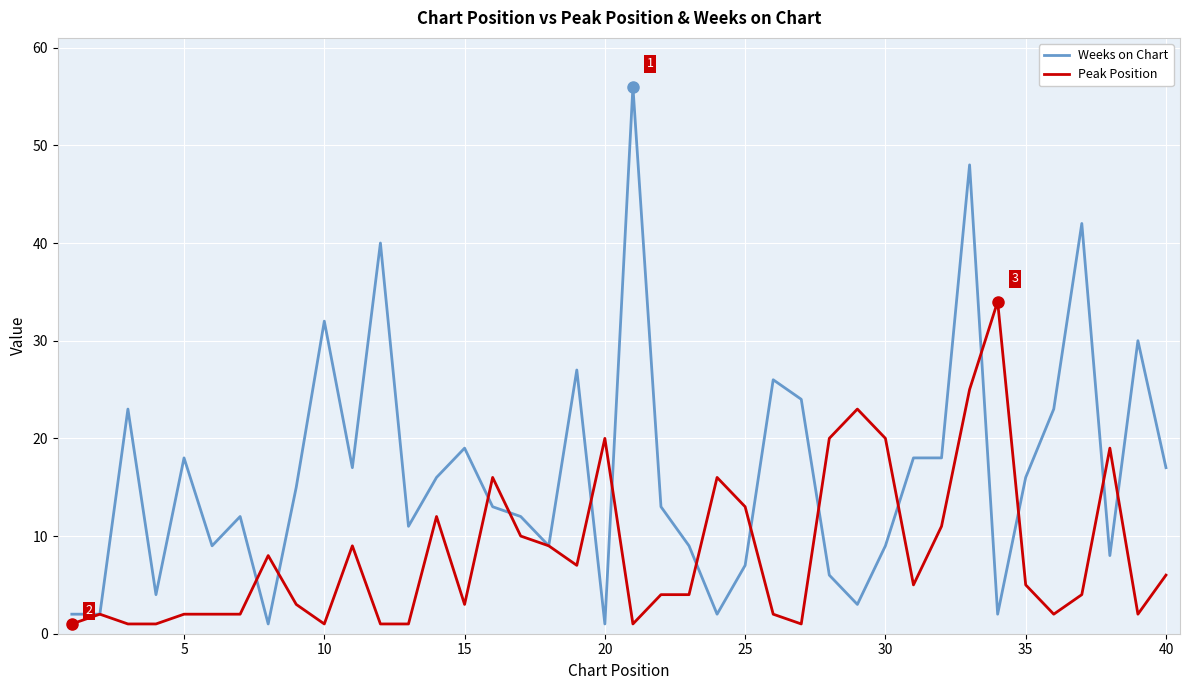

Which series has the largest total across all categories?

Weeks on Chart